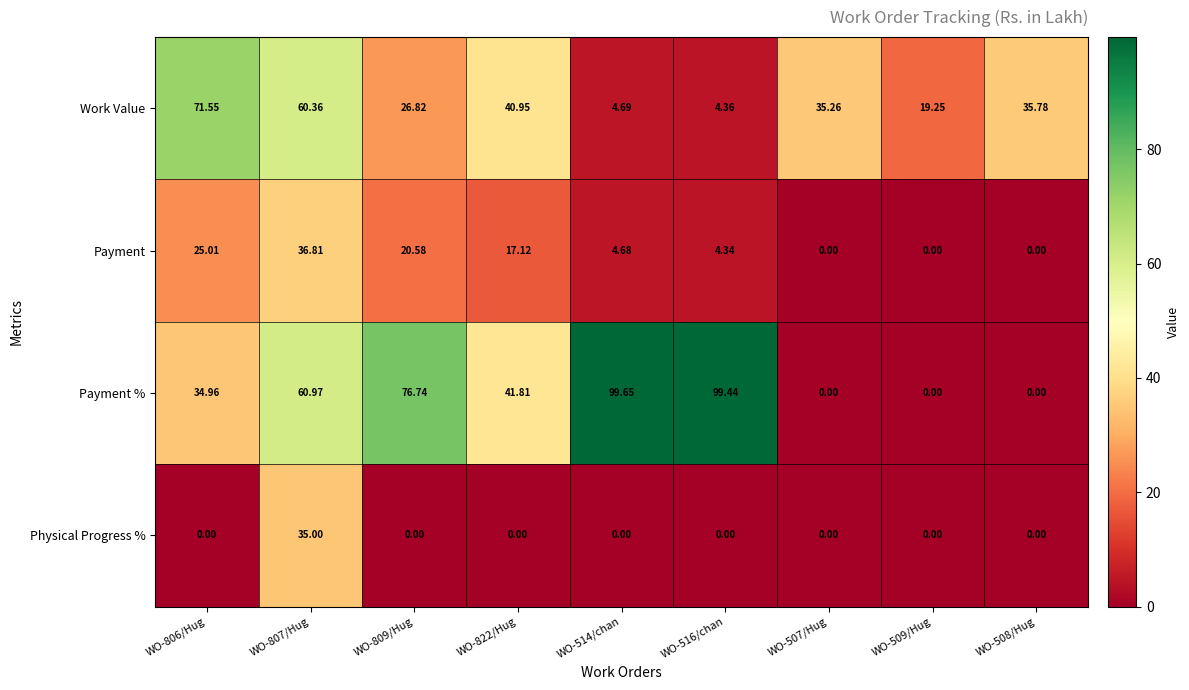

At how many categories does at least one series exceed 40?

6